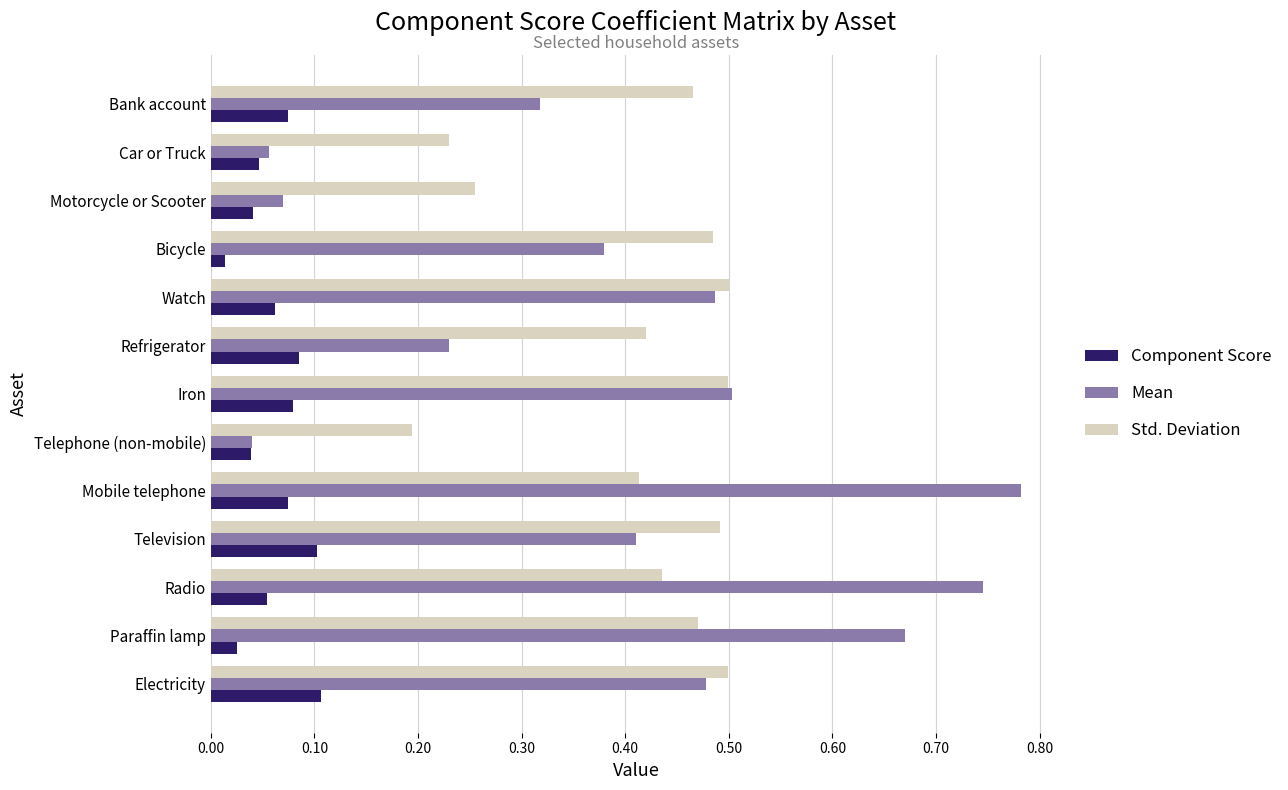

What is the total value across all series at Mobile telephone?

1.3